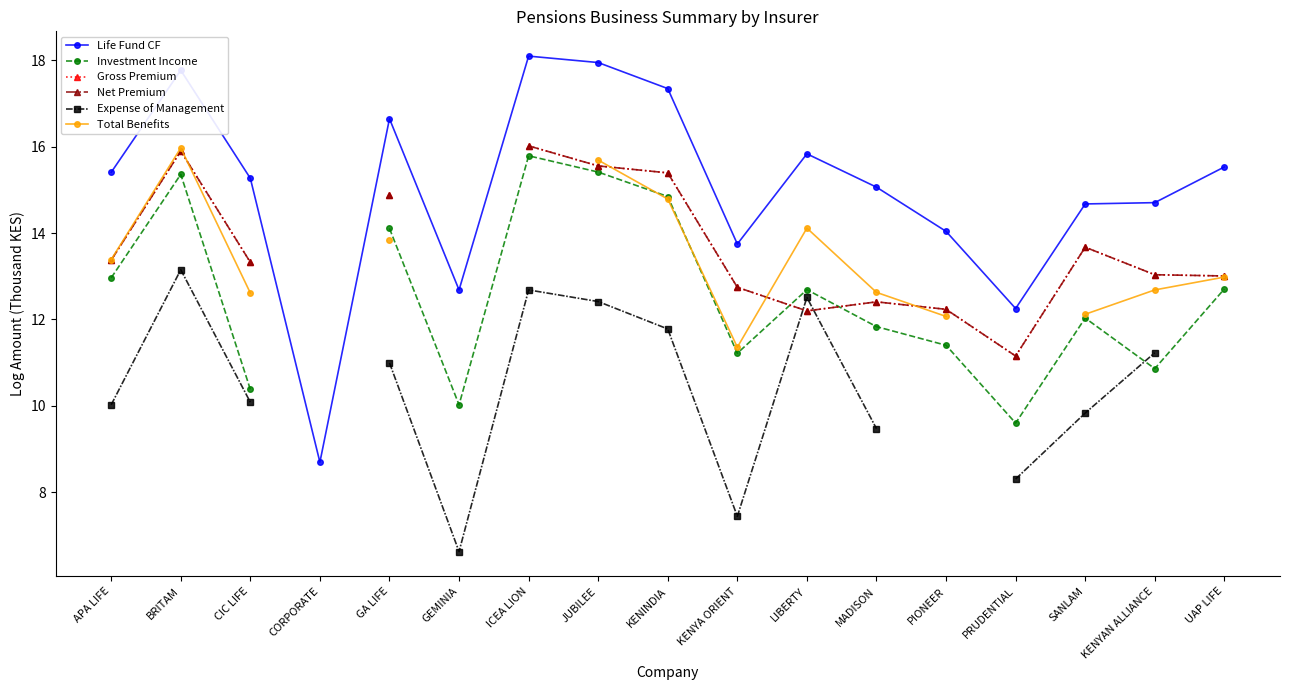

True or false: Total Benefits has a value of 5.8 at JUBILEE.

False